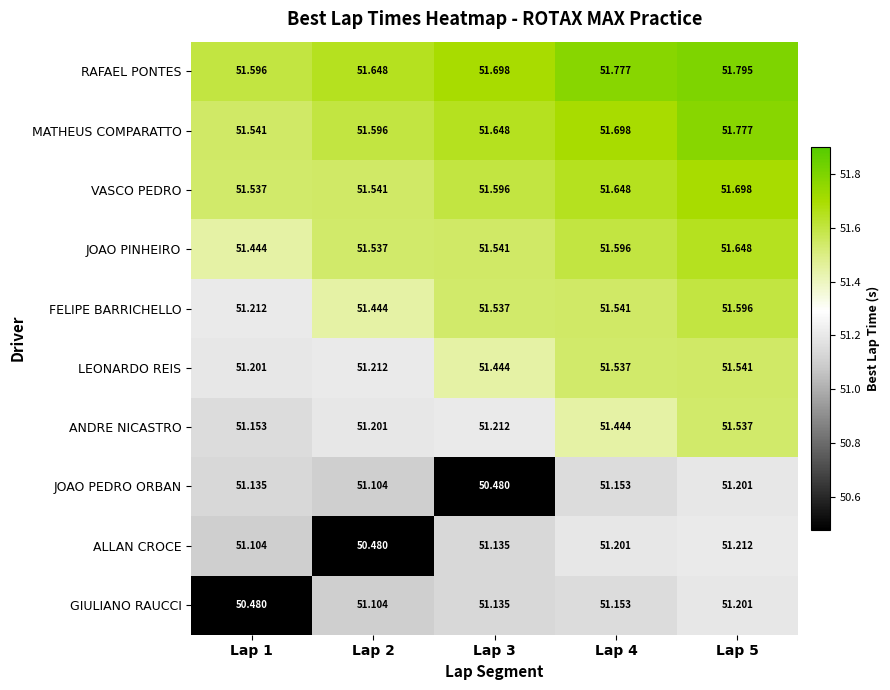

Which series has the largest range (max minus min)?

ALLAN CROCE